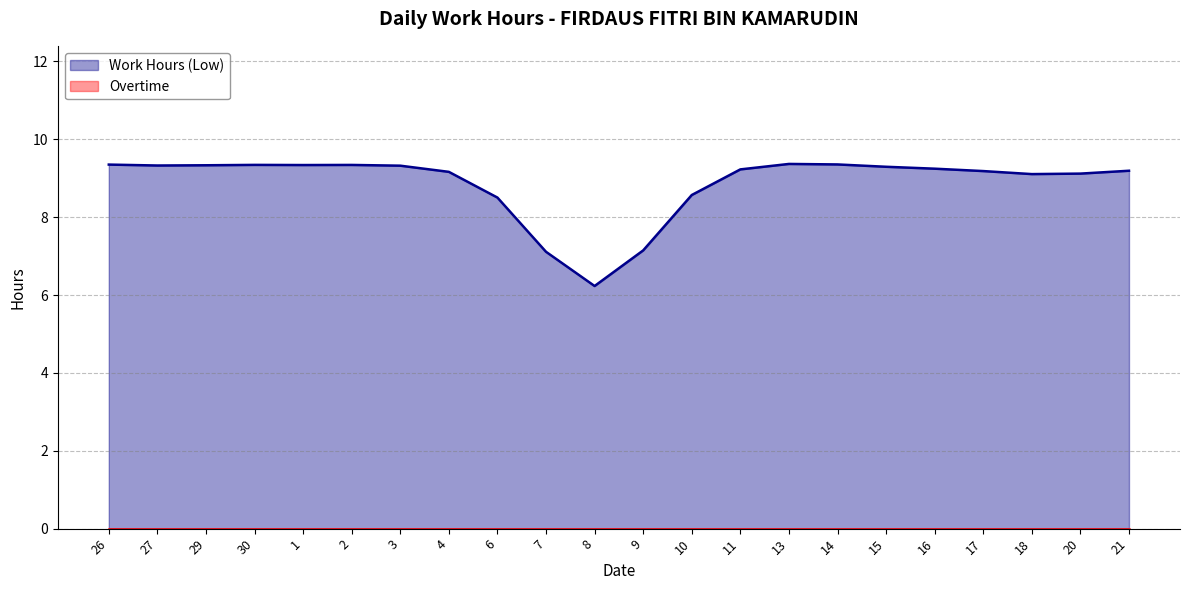

What position from the left is 8?

11